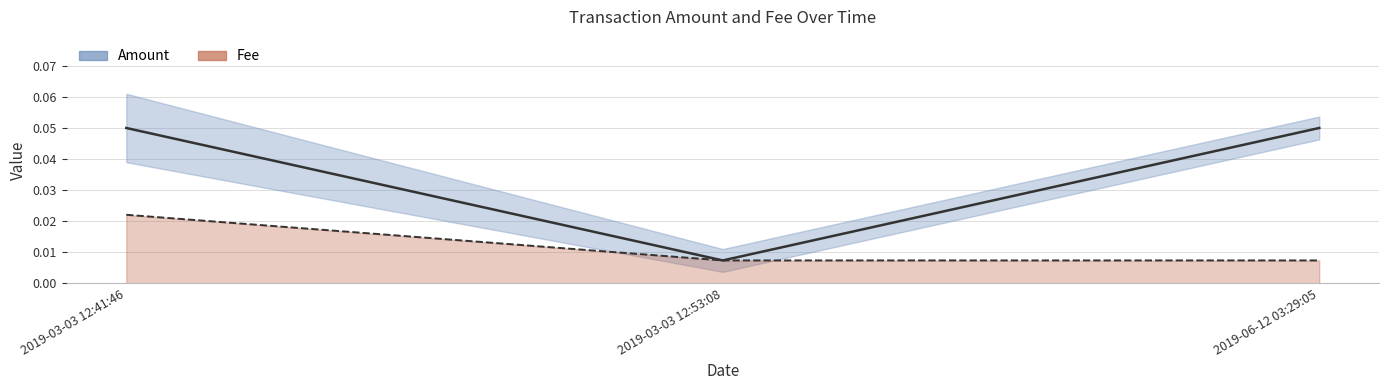

The Fee series shows 0.0 at 2019-06-12 03:29:05. True or false?

True